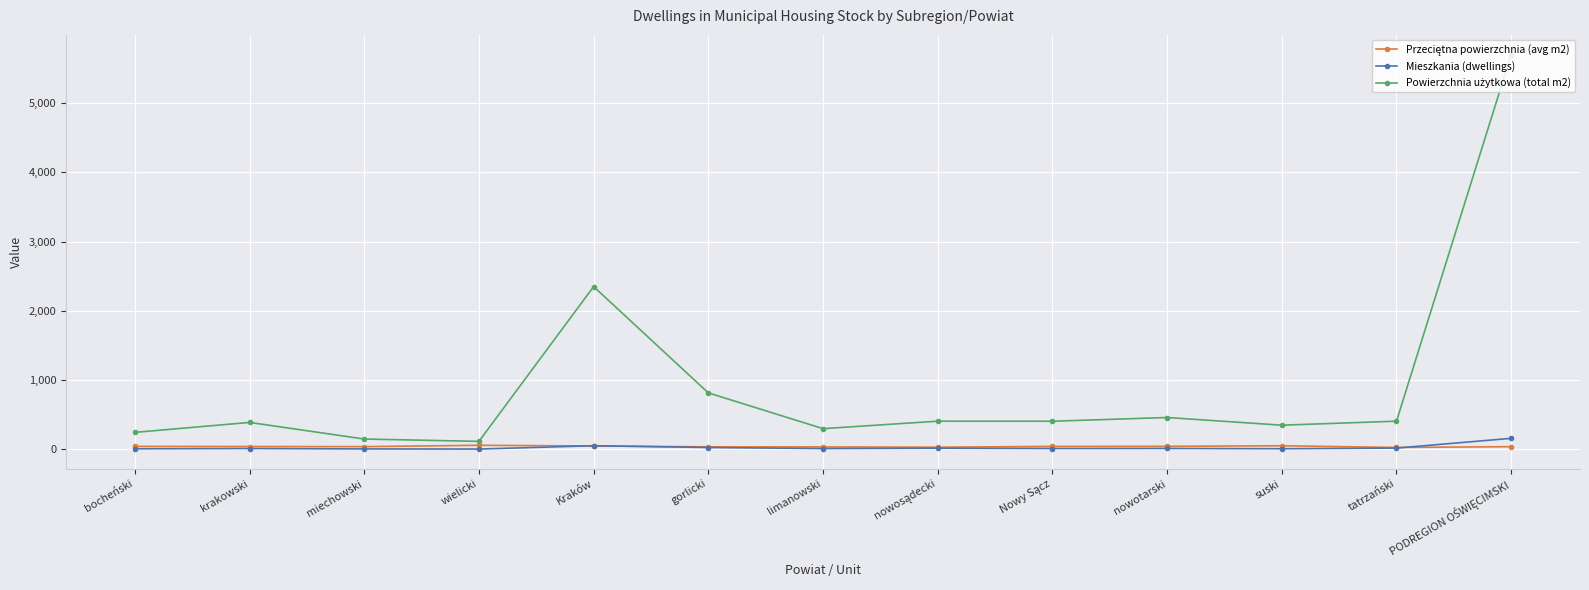

What is the label of the 3rd point from the left?

miechowski